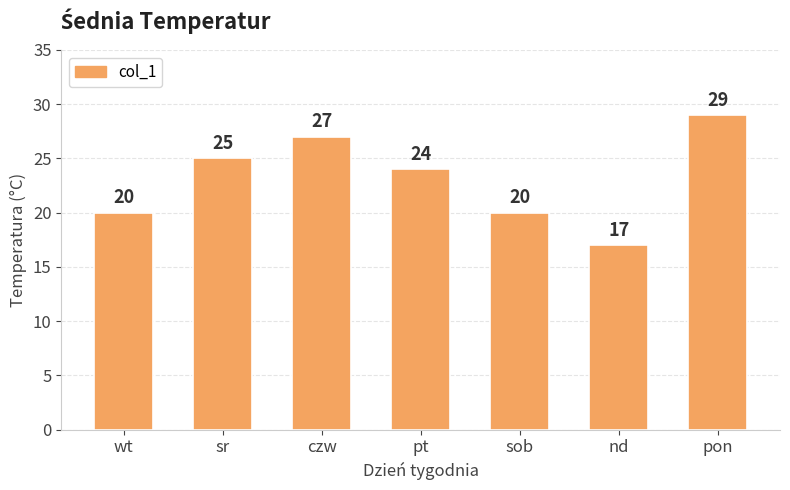

The value at sob is 12. True or false?

False